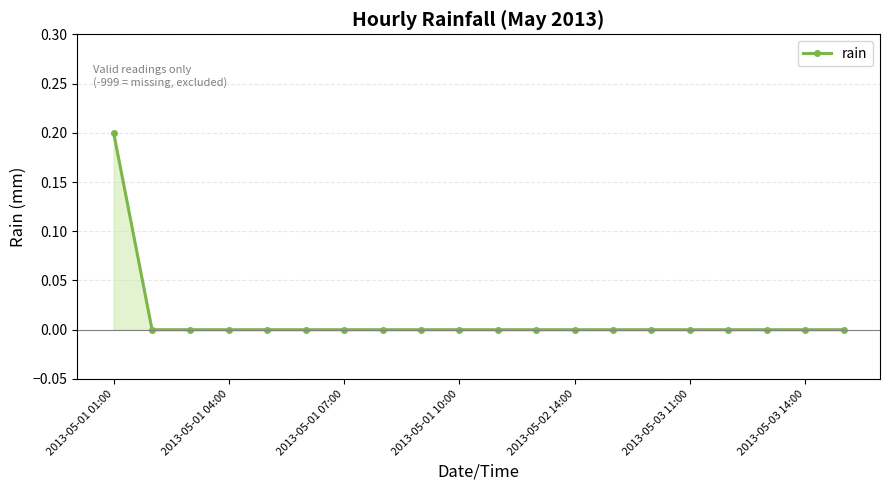

Reading left to right, transcribe all the data shown in this chart.

0.2	0.0	0.0	0.0	0.0	0.0	0.0	0.0	0.0	0.0	0.0	0.0	0.0	0.0	0.0	0.0	0.0	0.0	0.0	0.0